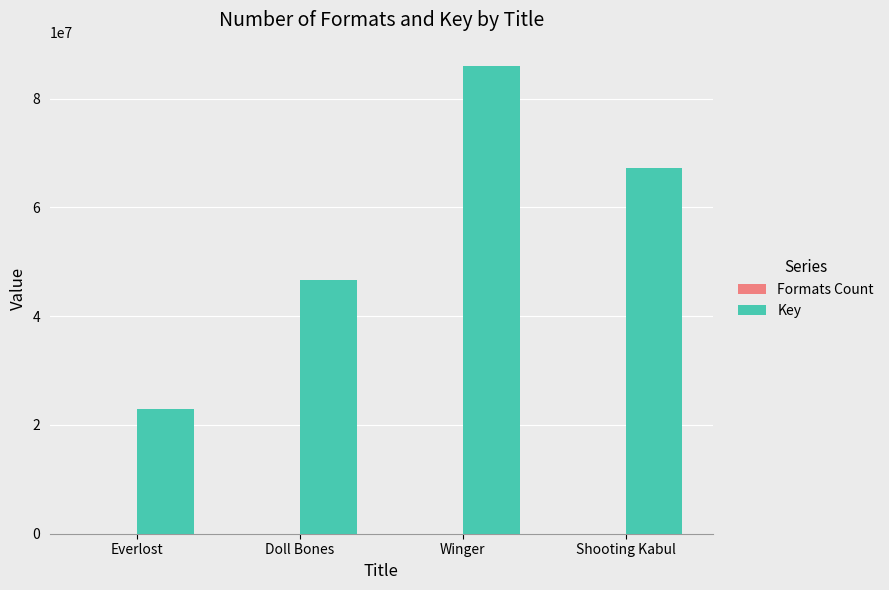

What is the sum of all Key values?

222972262